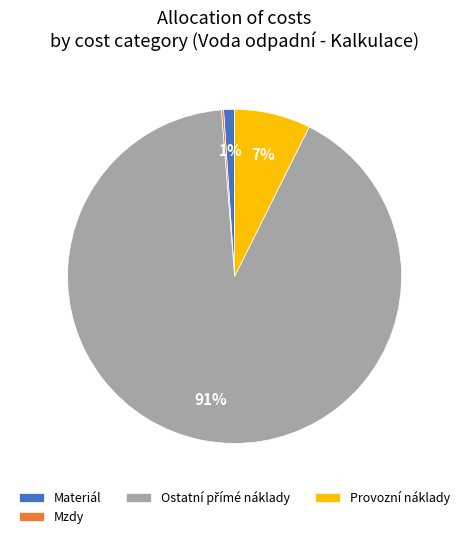

Is it true that Materiál is 1% of the pie?

True